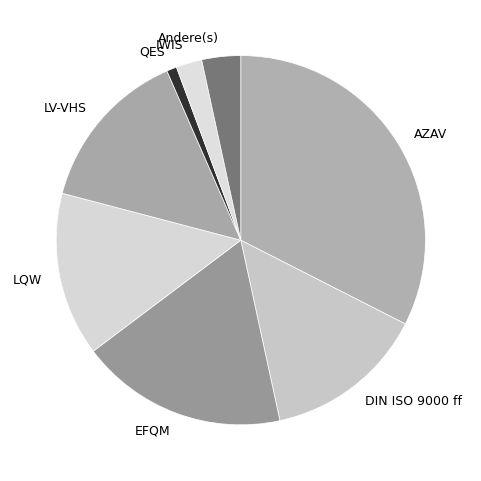

The LQW slice represents 14% of the pie. True or false?

True